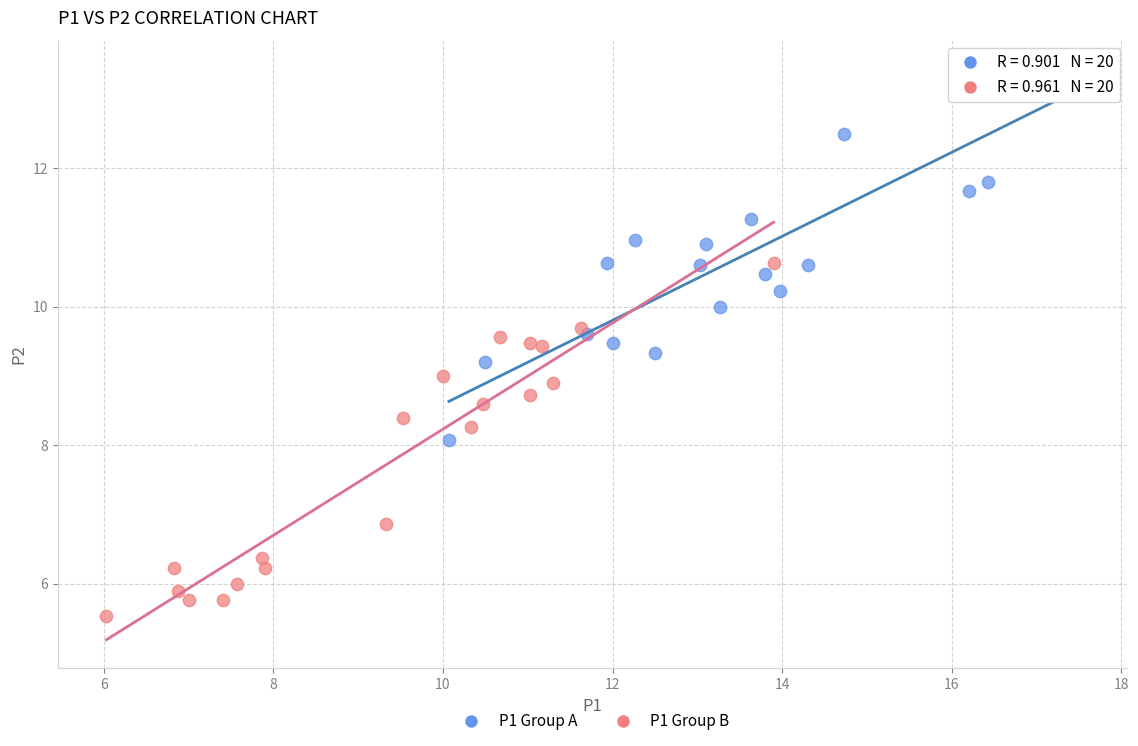

Which series has the largest Y range (max minus min)?

P1 Group A